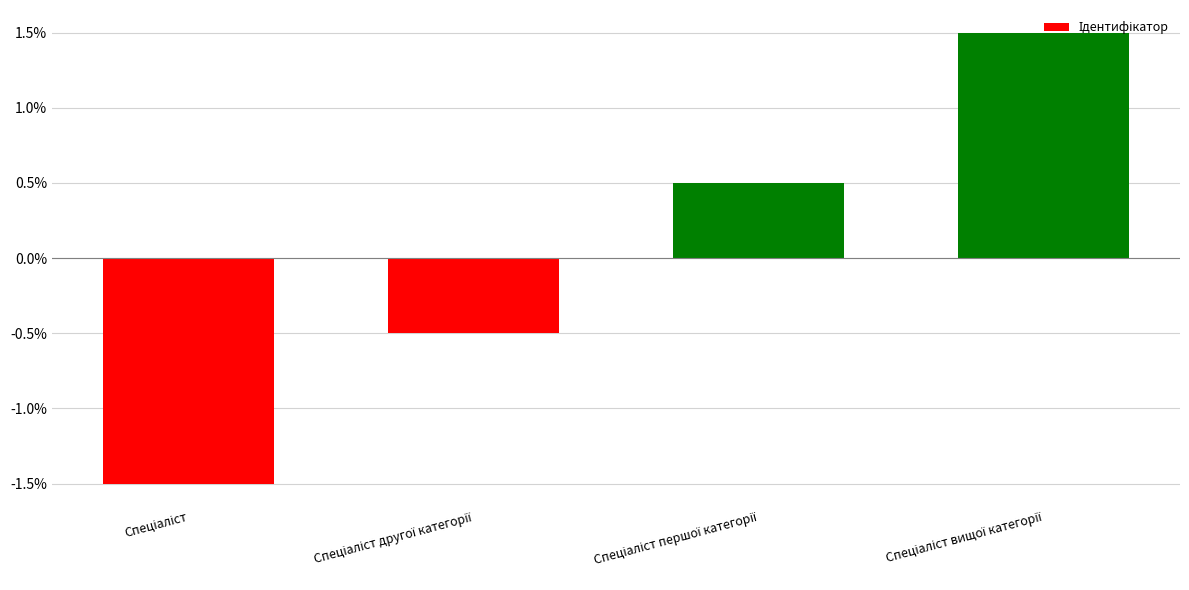

What is the value of the 3rd bar from the left?

0.5